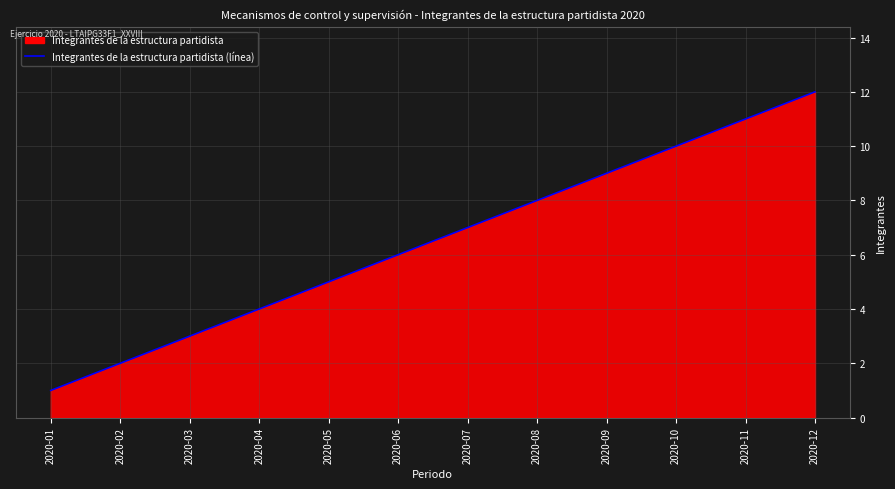

The chart shows a value of 6 at 2020-12. True or false?

False